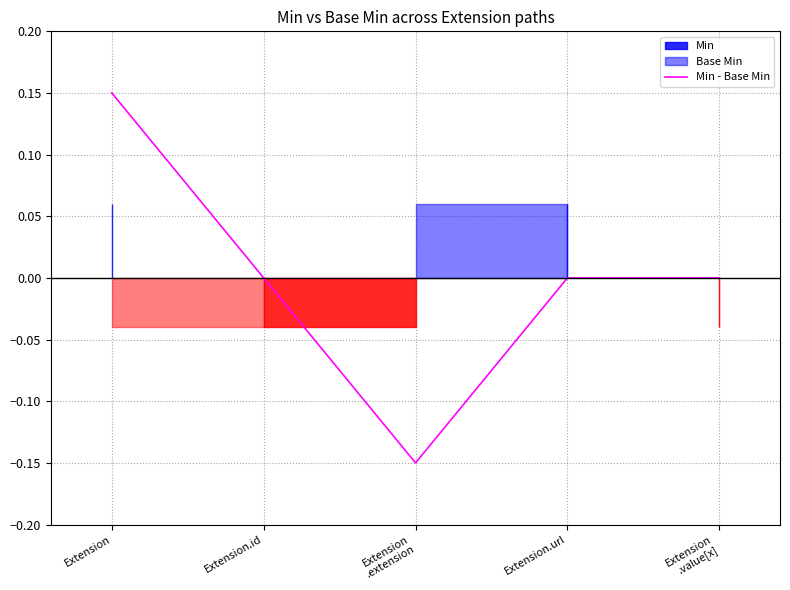

Rank the categories by value from highest to lowest.

Extension, Extension.id, Extension.url, Extension
.value[x], Extension
.extension